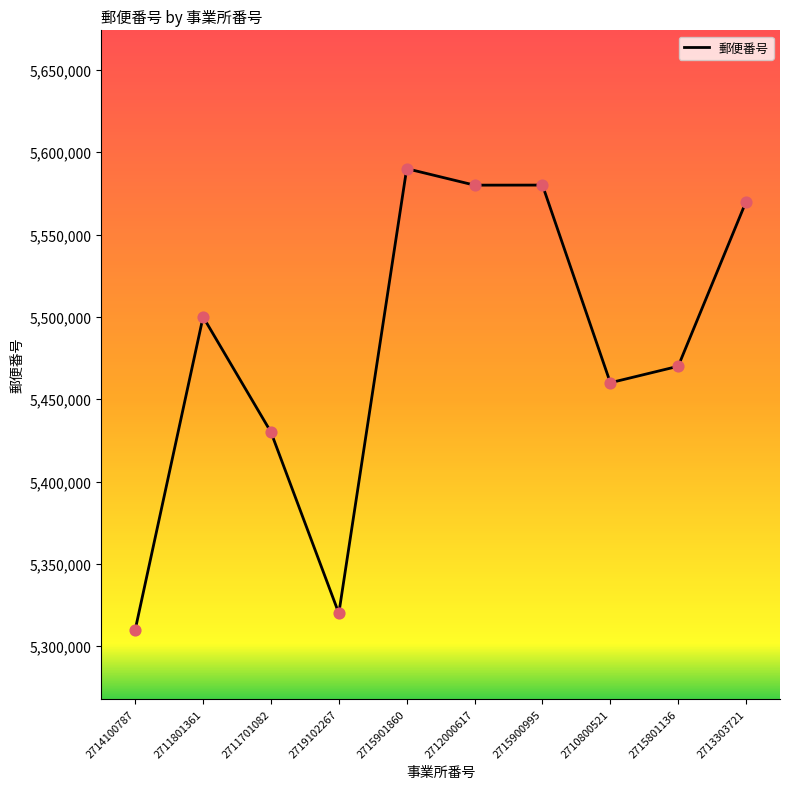

What is the change in value from 2714100787 to 2710800521?

+149982